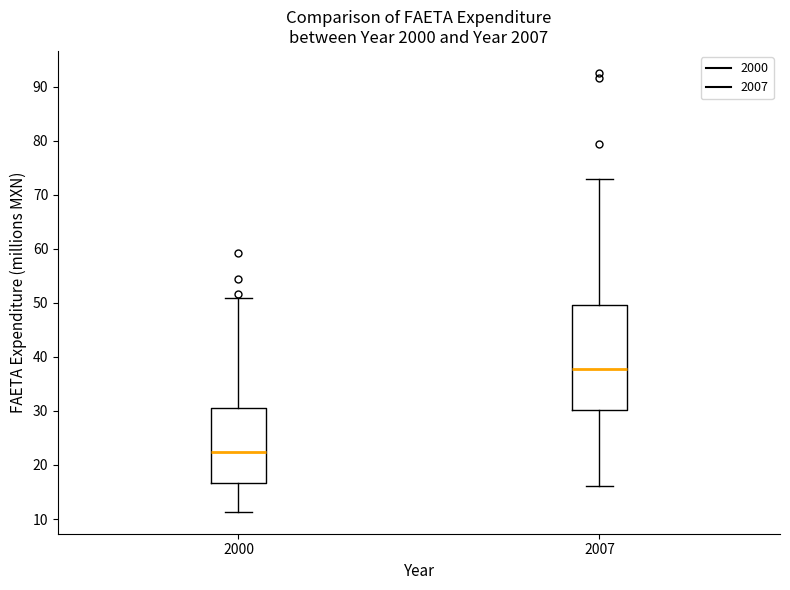

Where is the upper edge of the box at x = 2000 on the y-axis? The values are not printed on the chart, so give them approximately, as read against the axis.

31